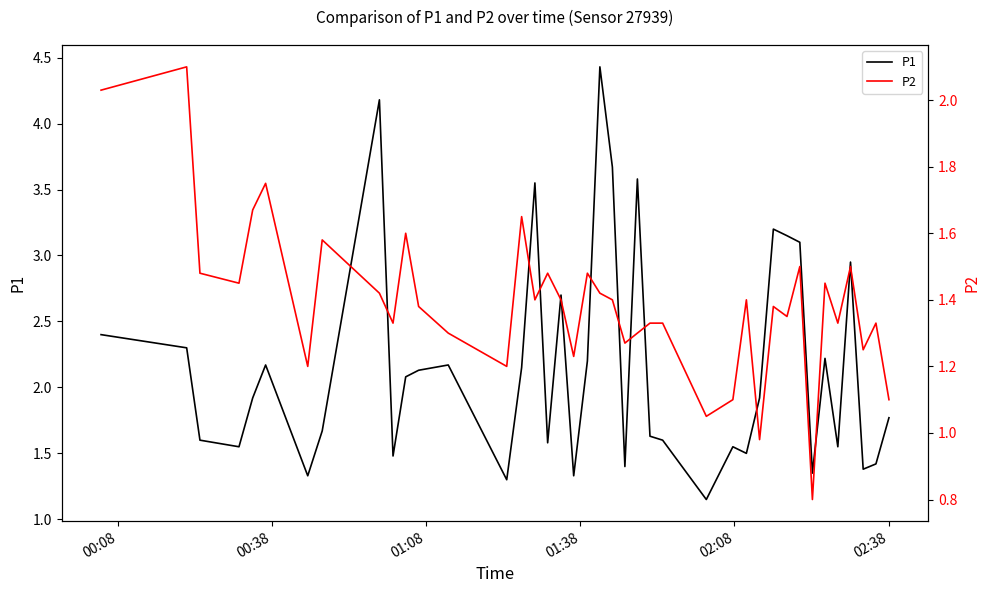

What is the maximum value for P1?

4.4